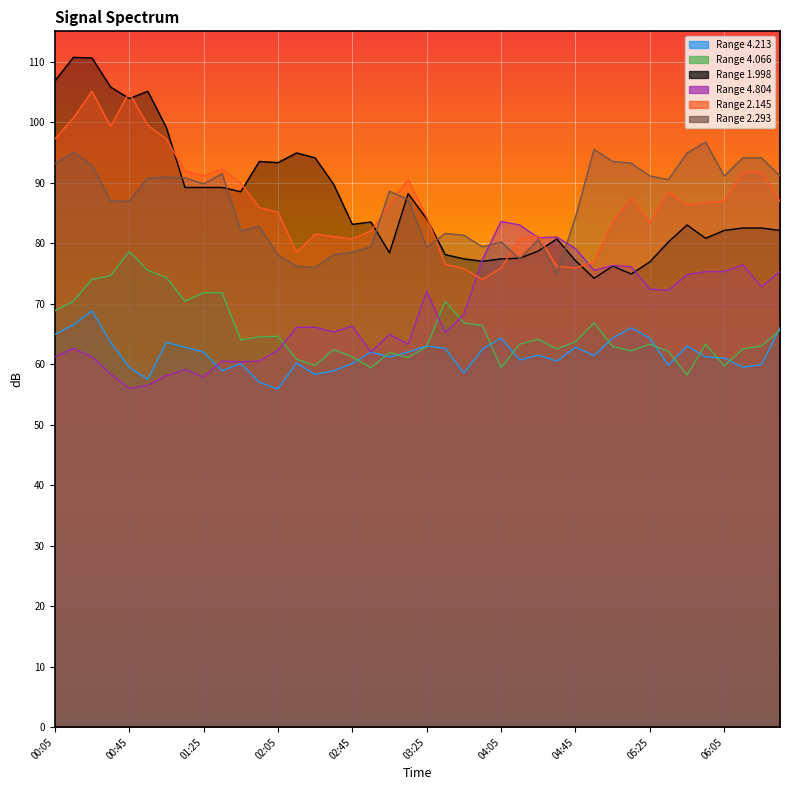

What is the average value of the 2.145 series?

86.8